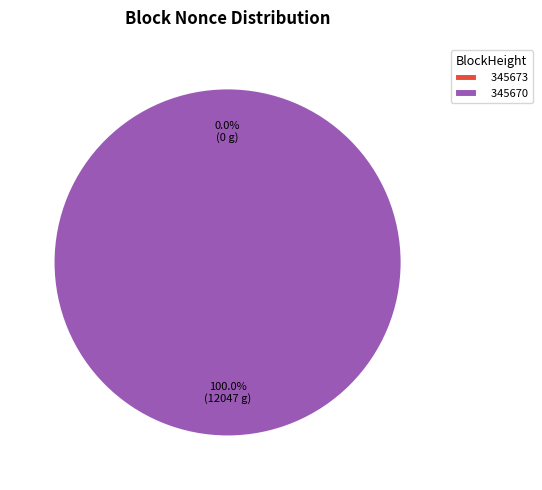

Count the number of slices in the pie.

2